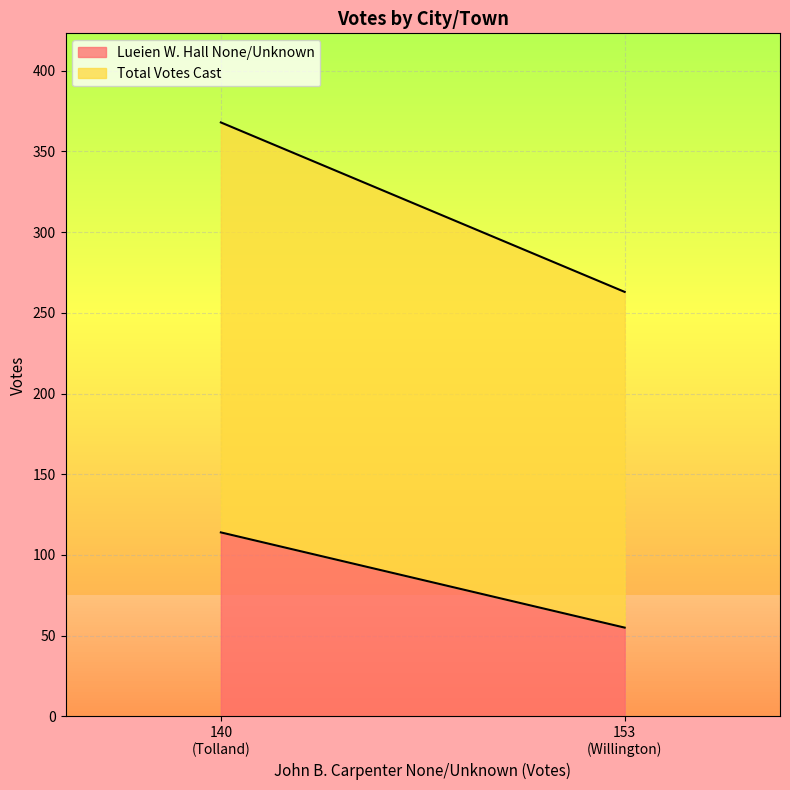

Does the chart have visible grid lines?

Yes